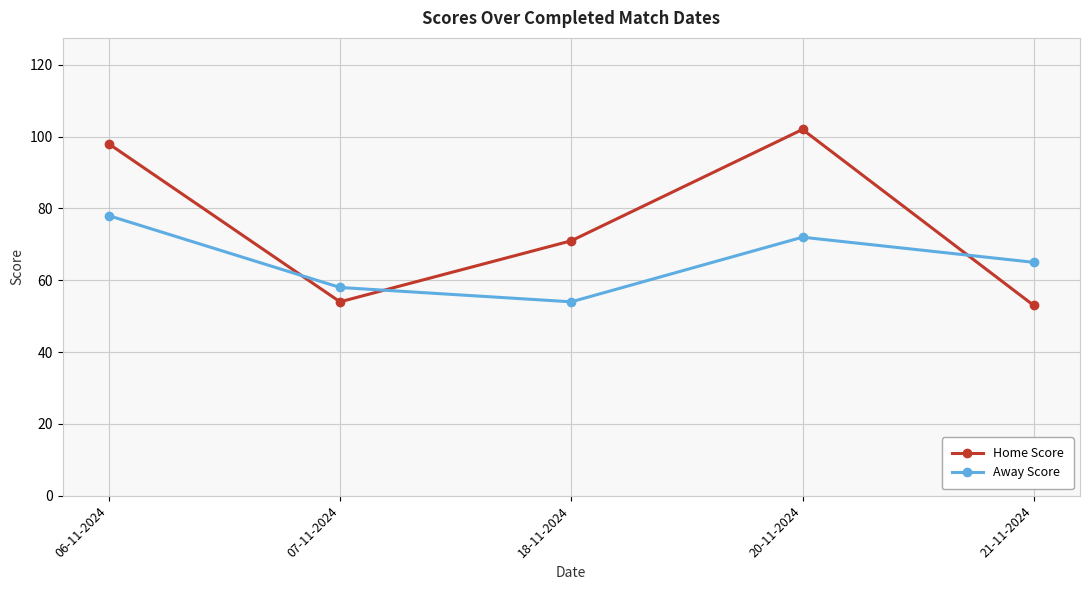

Which series has the largest range (max minus min)?

Home Score